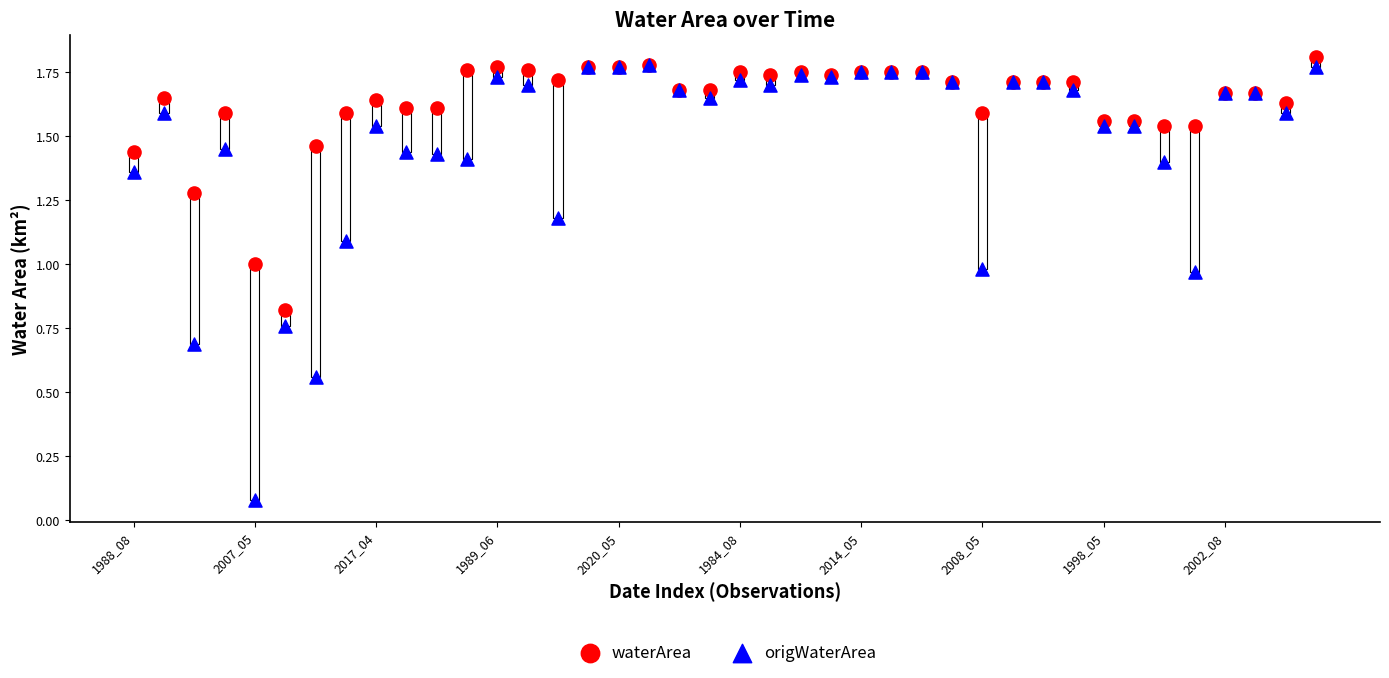

Which series has the widest spread of Y values?

origWaterArea